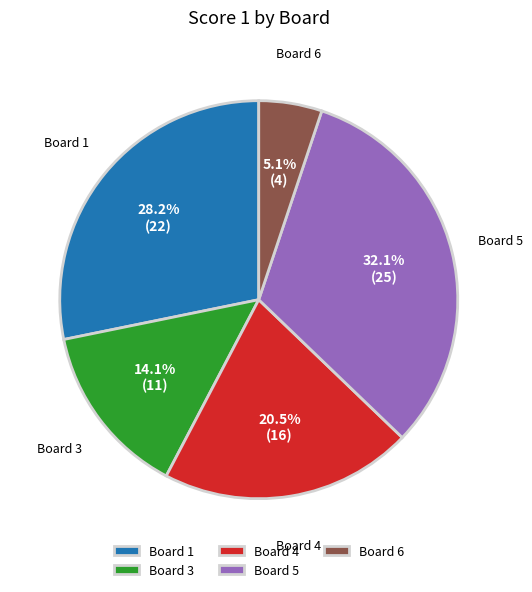

How many segments does this pie chart have?

5